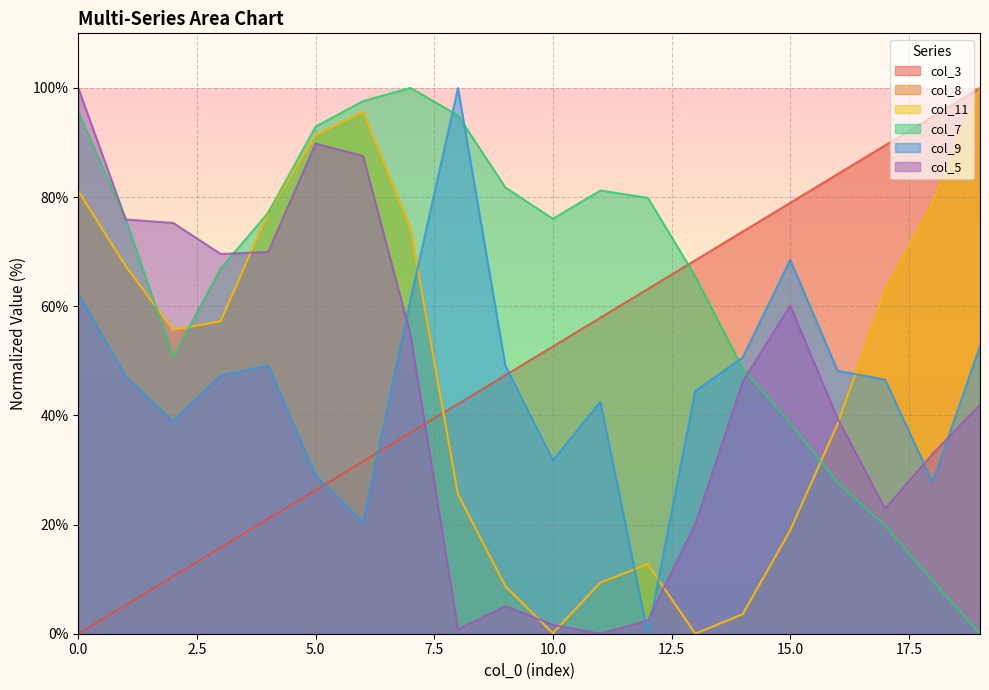

True or false: col_3 and col_8 intersect in this chart.

True